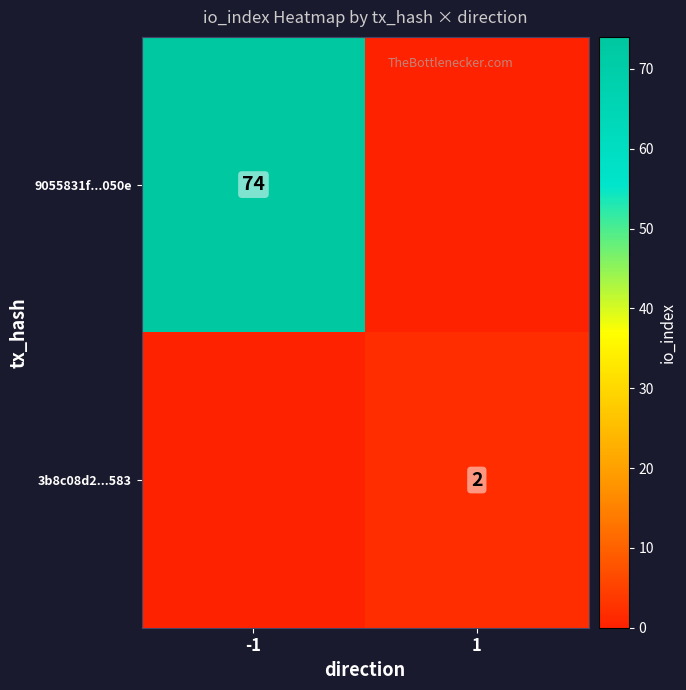

What value does the row_0 series have at -1?

74